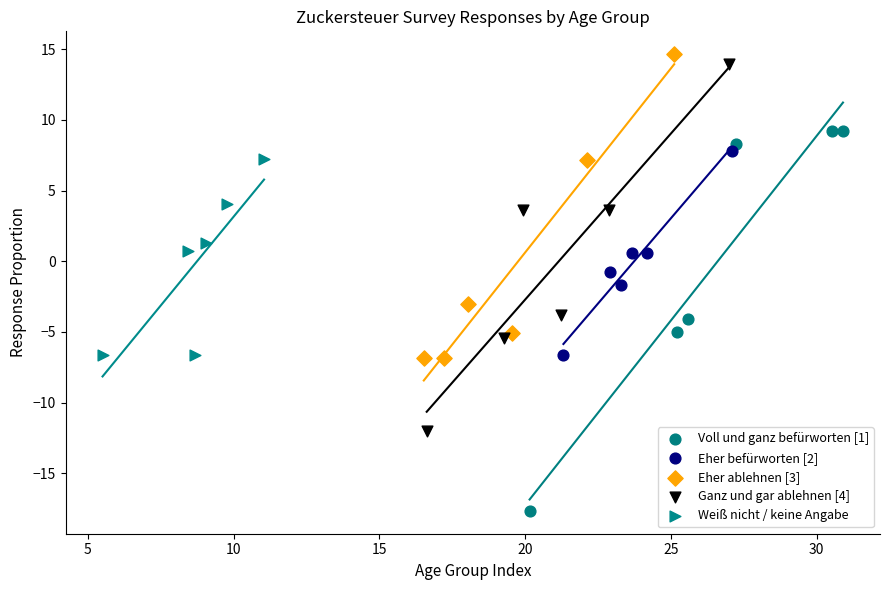

Which series reaches the minimum Y coordinate?

Voll und ganz befürworten [1]